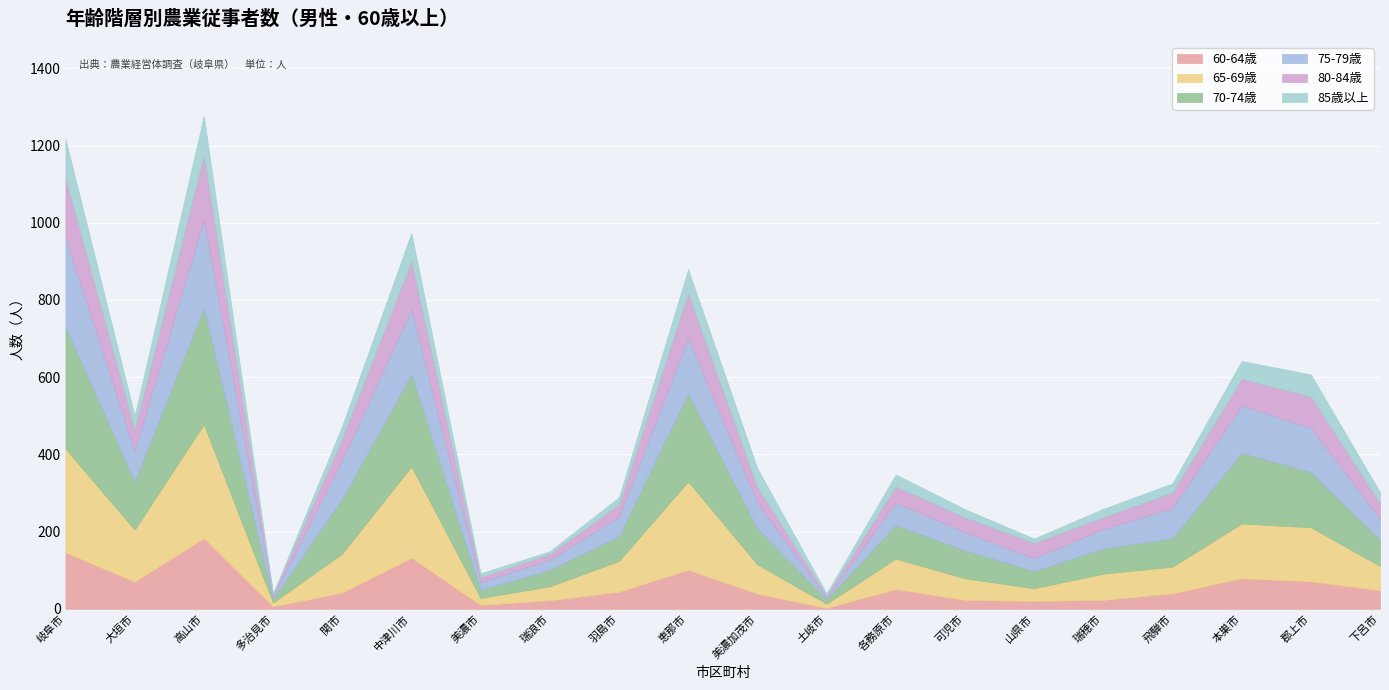

What is the approximate value of 80-84歳 at 瑞穂市, to the nearest 10?

30